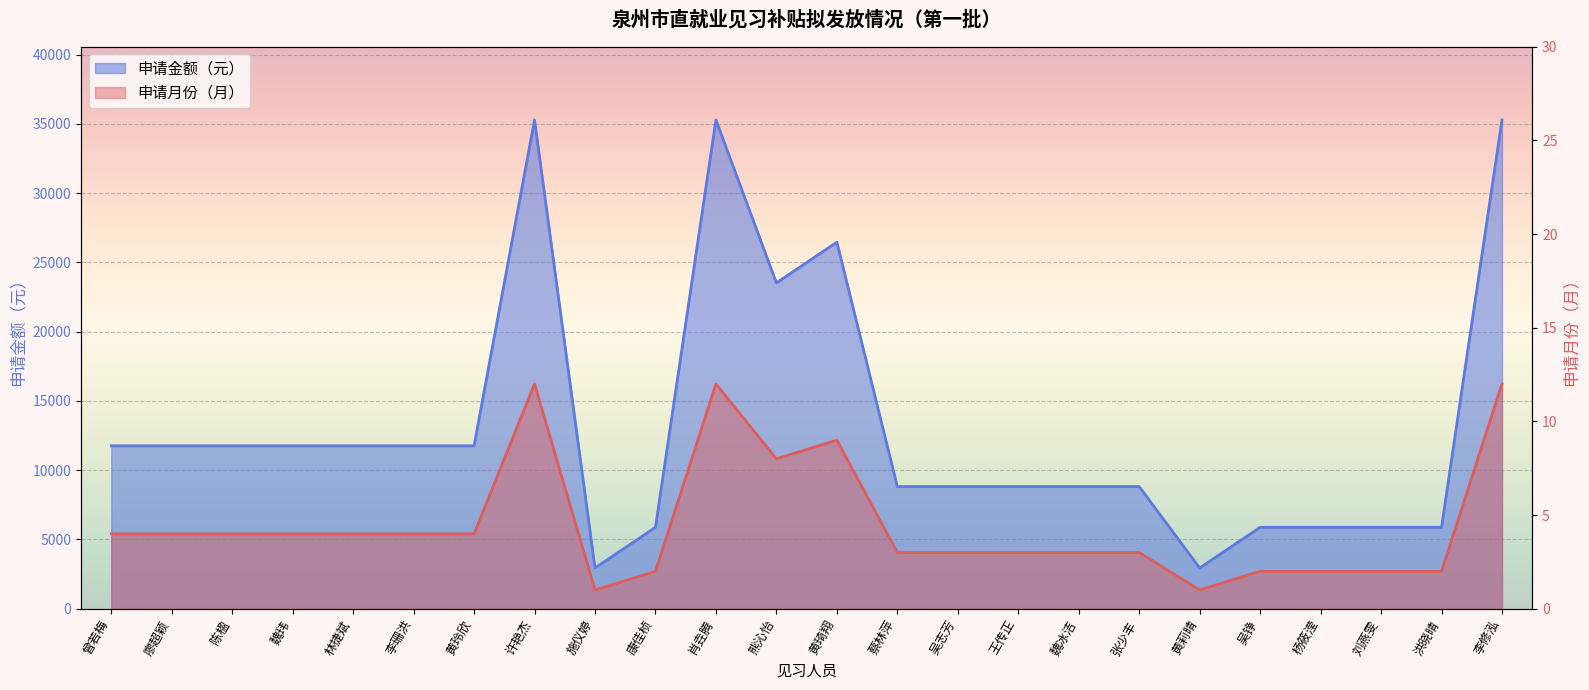

True or false: 申请月份（月） and 申请金额（元） intersect in this chart.

False